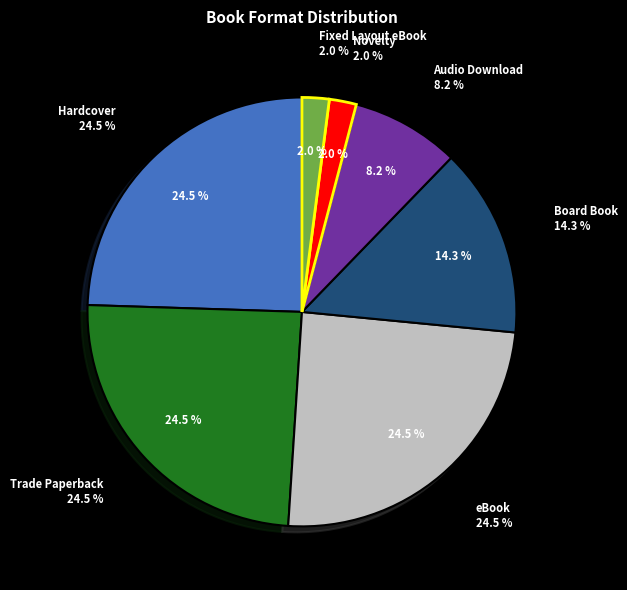

To the nearest percent, what is the difference between the largest and smallest slice percentages?

22%